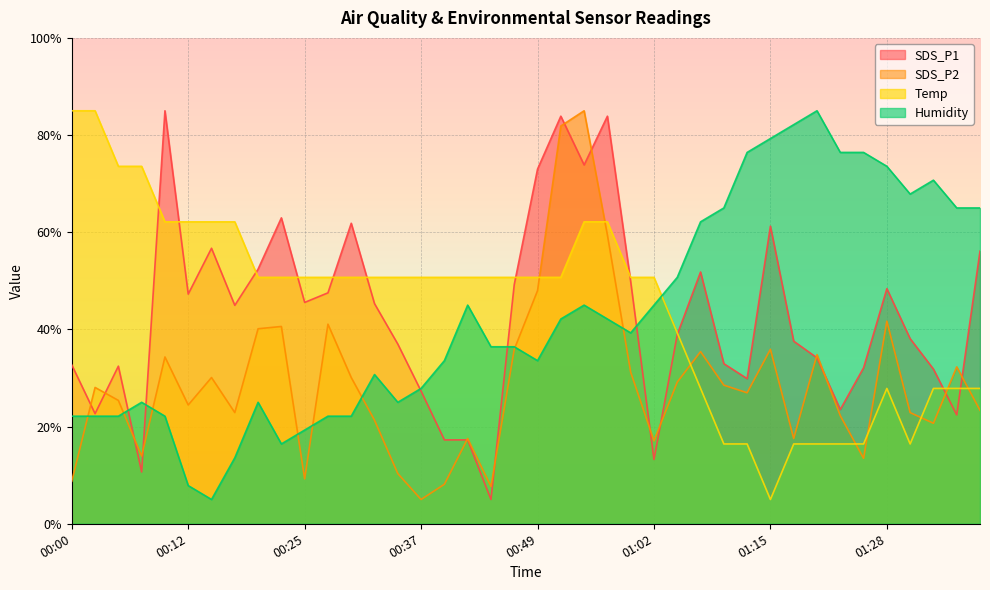

Count the number of data series in this chart.

4